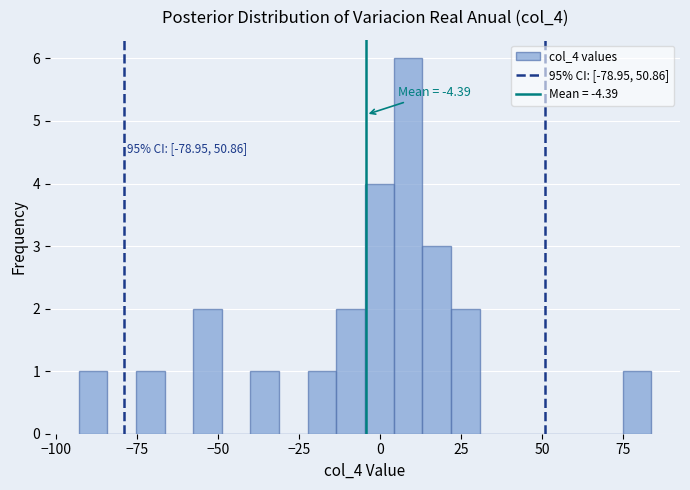

Around what value on the x-axis is the tallest bar? Give the approximate position of its centre, as read against the axis.

10